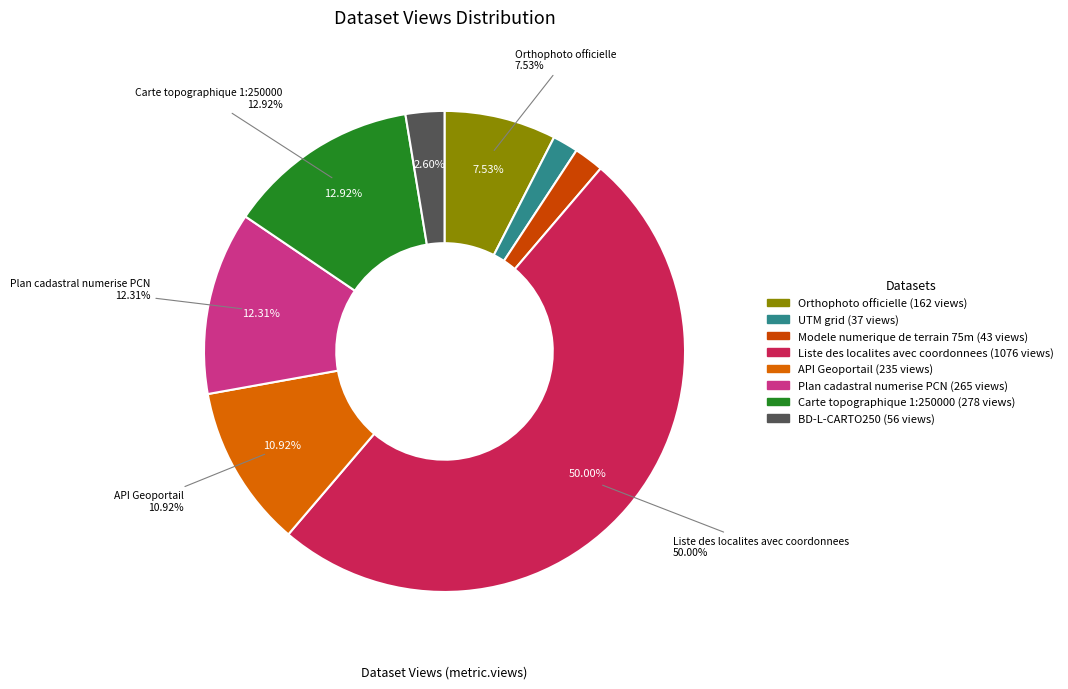

What percentage do API Geoportail and Liste des localites avec coordonnees together represent?

60.9%